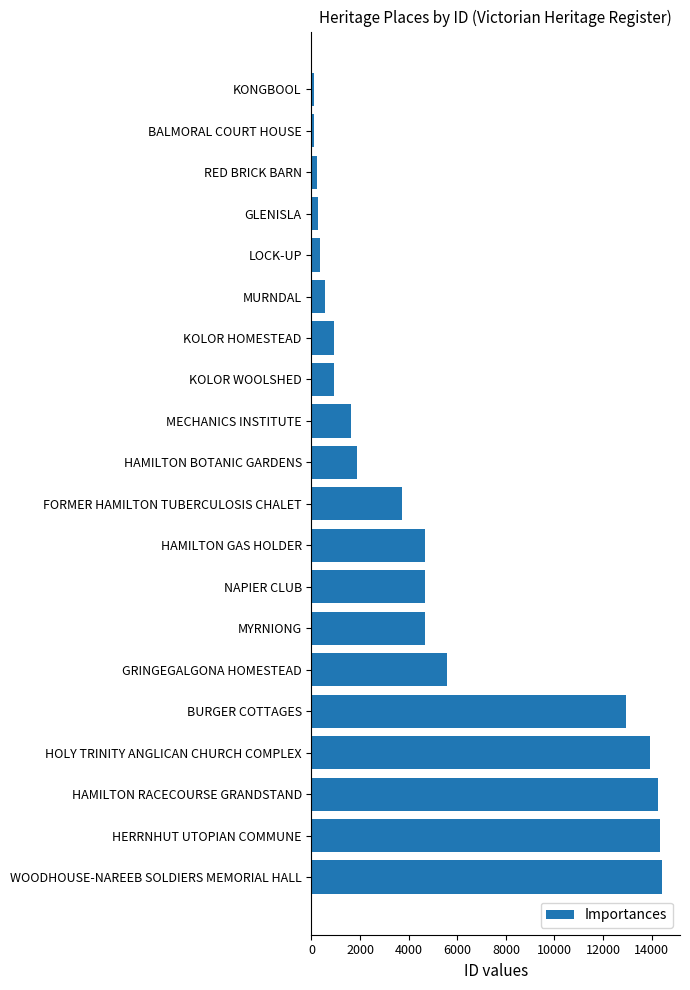

At which label is the value closest to 7263?

GRINGEGALGONA HOMESTEAD